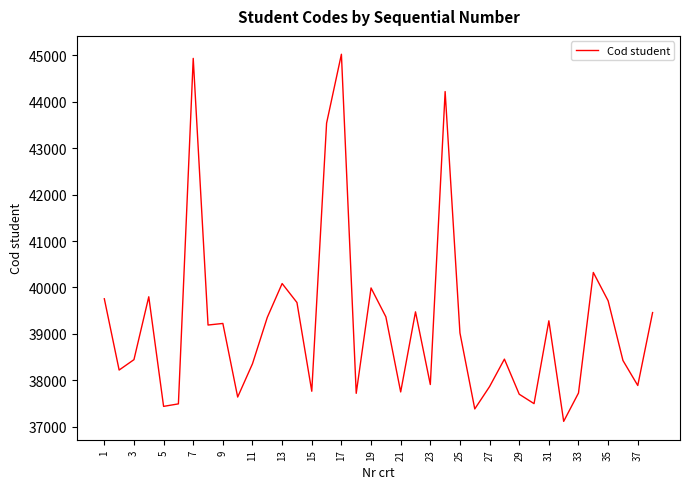

What is the average value?

39217